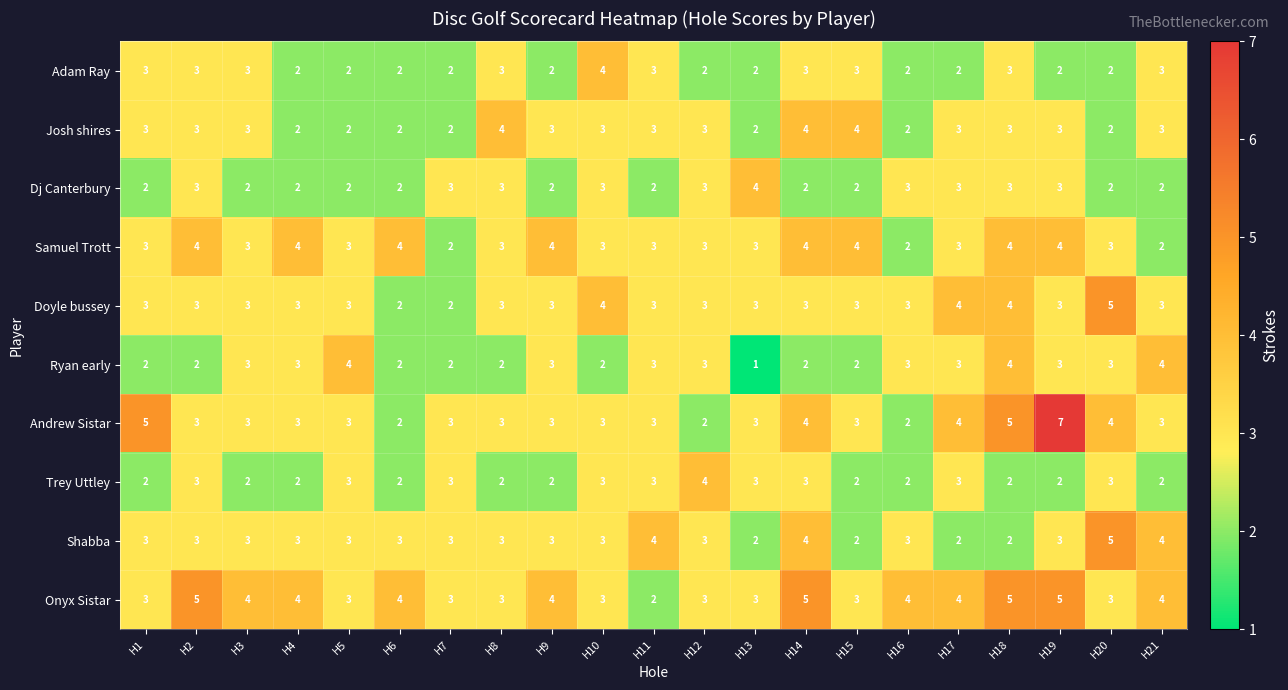

Which label corresponds to the largest value in the chart?

H19